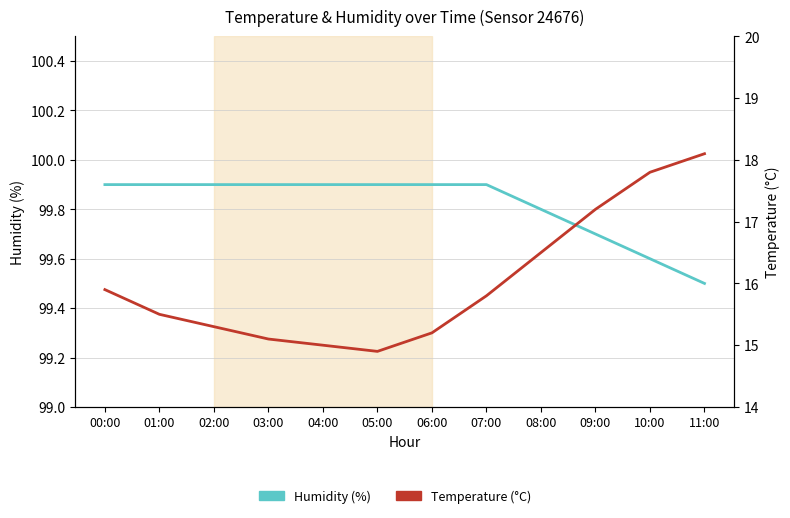

Rank the series at 04:00 from highest to lowest value.

Humidity (%), Temperature (°C)